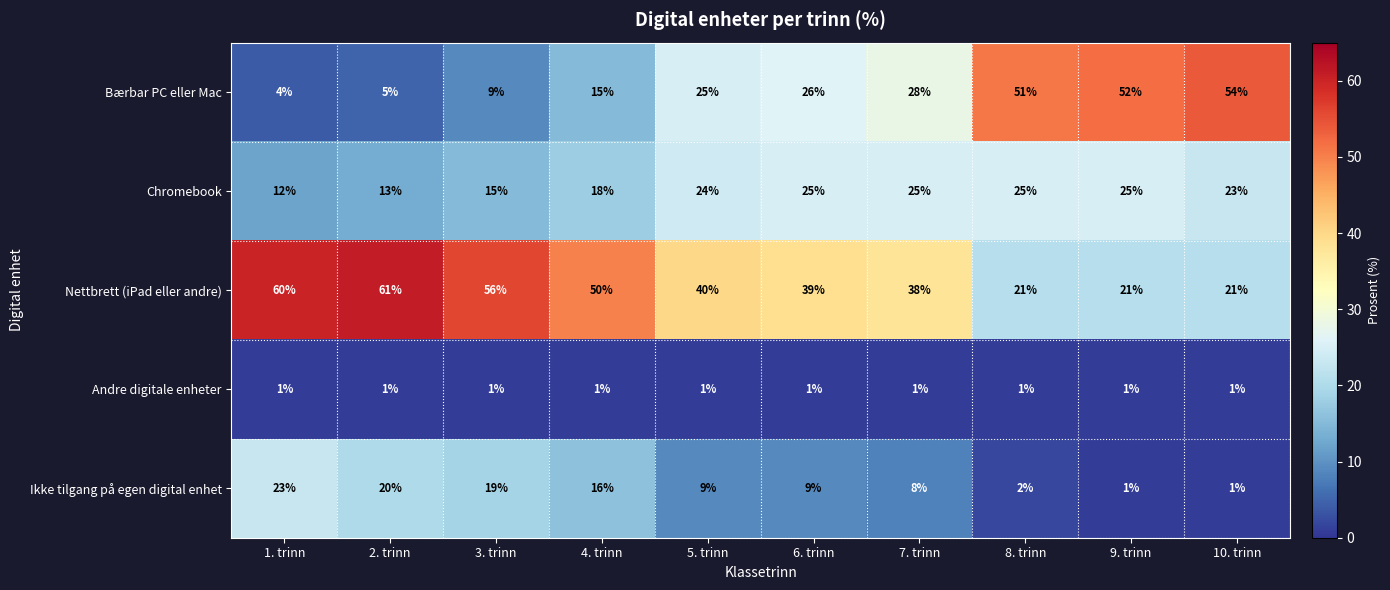

Read the Chromebook value at 5. trinn, to the nearest 10.

20